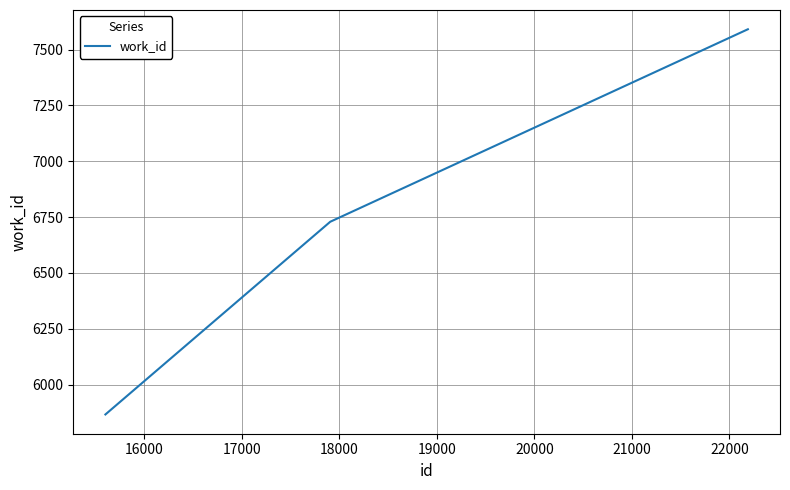

What is the difference between the maximum and minimum values?

1725